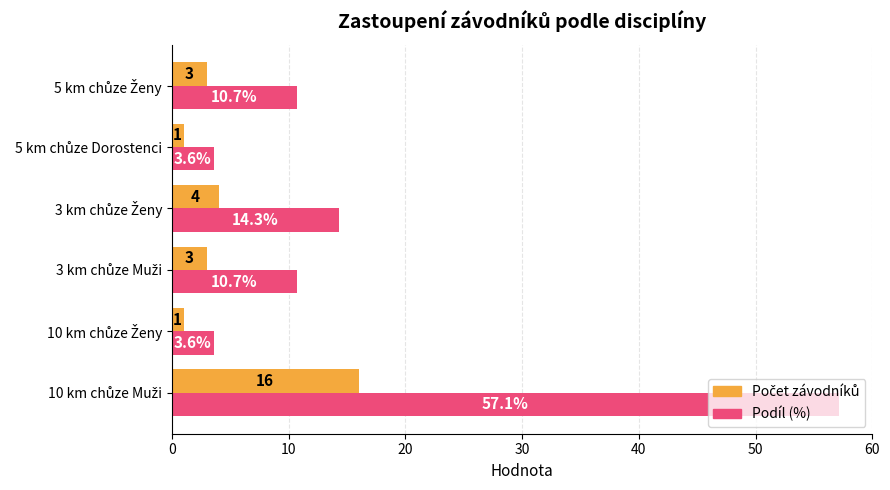

What is the maximum value shown in the chart?

57.1